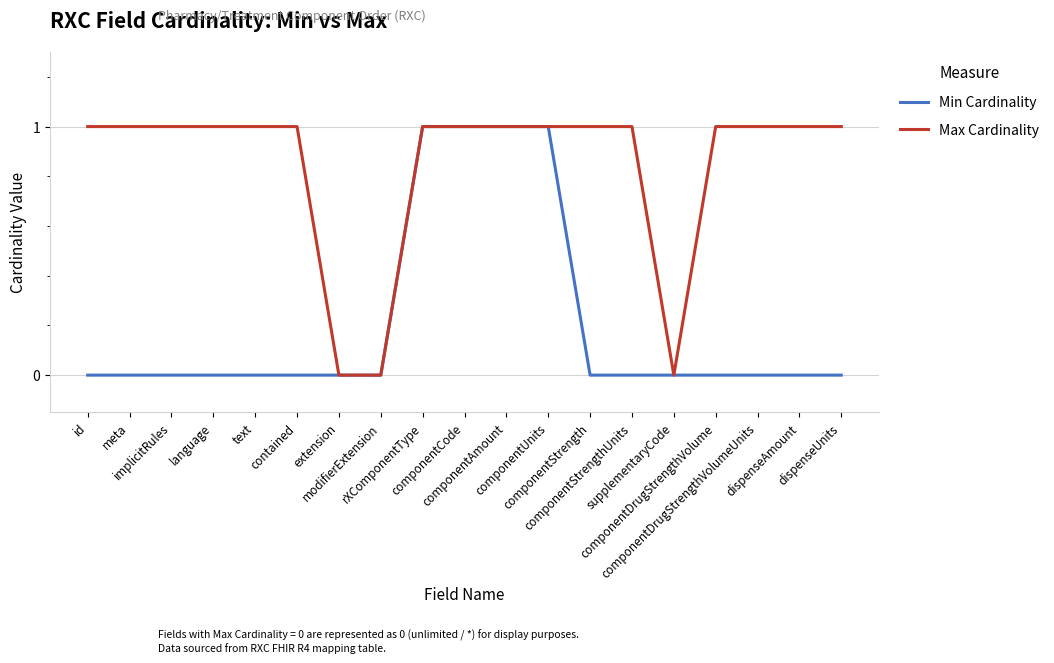

Which series has the largest total across all categories?

Max Cardinality